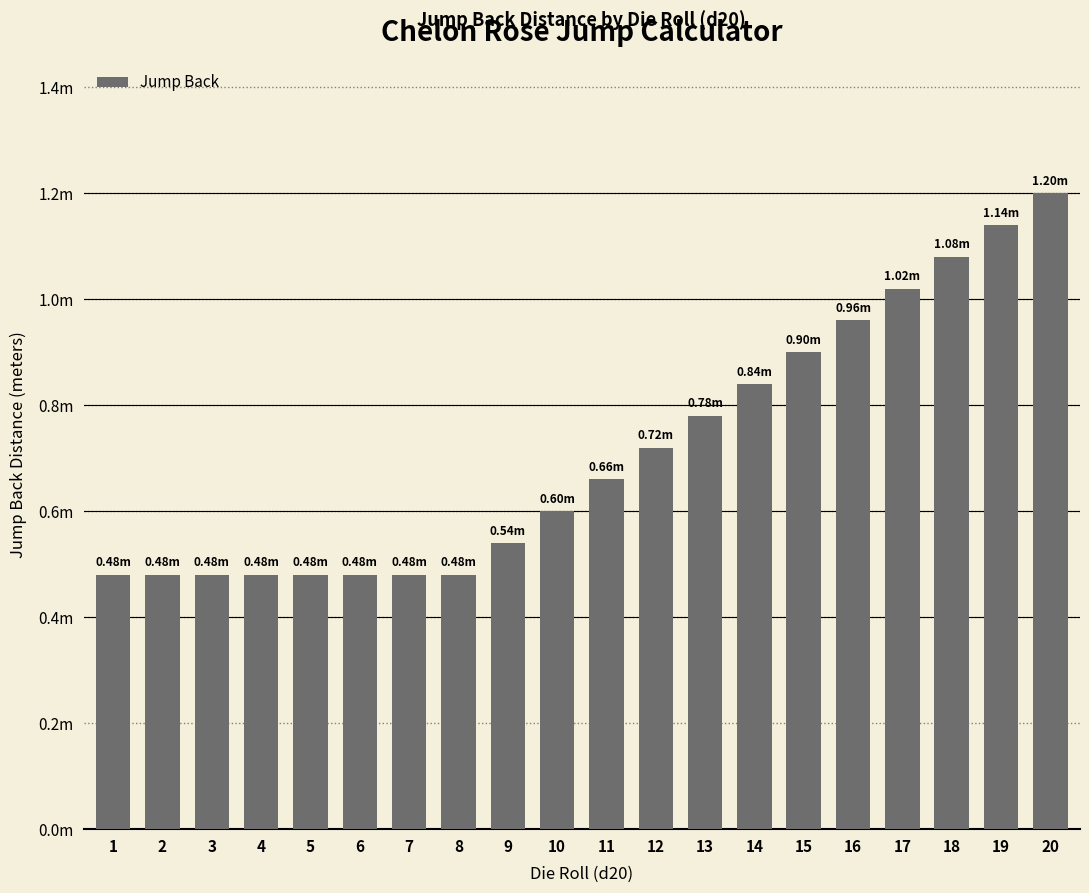

What is the value of the 2nd bar from the left?

0.5